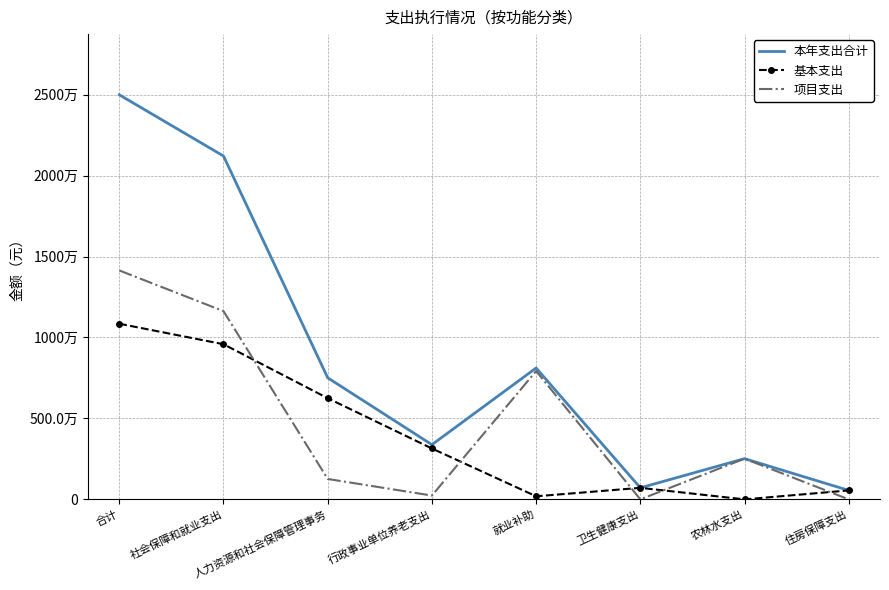

What are all the series names shown in the legend?

本年支出合计, 基本支出, 项目支出